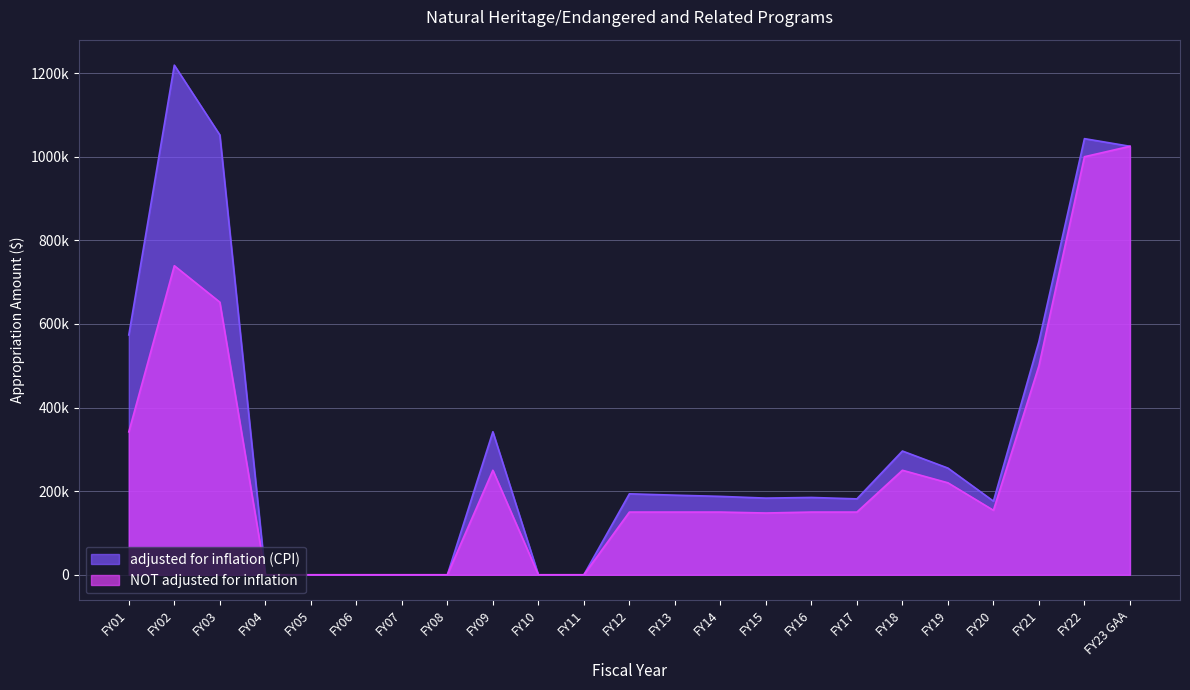

How many interior local peaks does the NOT adjusted for inflation series have?

3